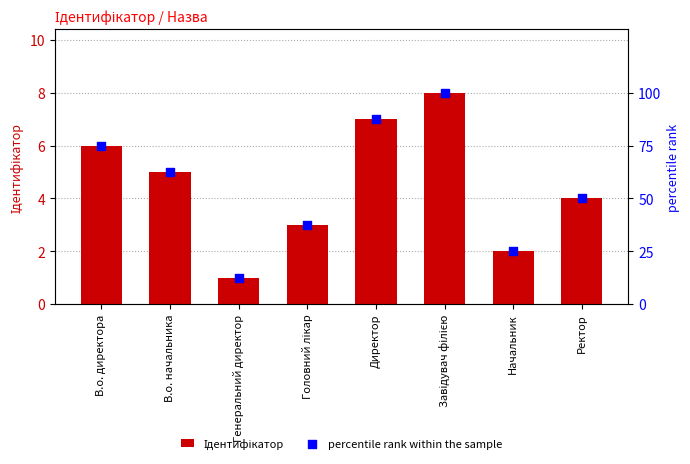

Is the value of percentile rank within the sample at Генеральний директор greater than the value of Ідентифікатор at Генеральний директор?

Yes